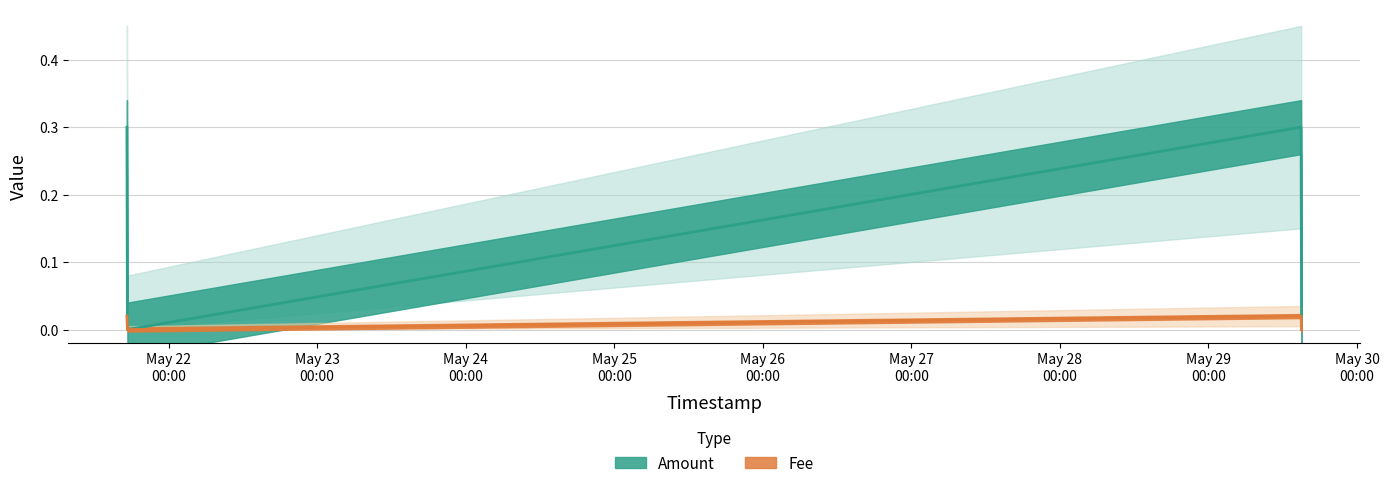

Reading left to right, extract all data points from this chart.

Amount: 2022-05-21 17:16:48=0.3	2022-05-21 17:21:28=0.0	2022-05-29 14:57:47=0.3	2022-05-29 15:02:24=0.0
Fee: 2022-05-21 17:16:48=0.0	2022-05-21 17:21:28=0.0	2022-05-29 14:57:47=0.0	2022-05-29 15:02:24=0.0